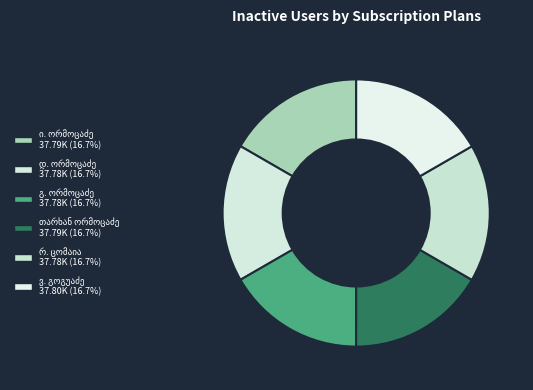

Is რ. ცომაია the majority of the pie?

No